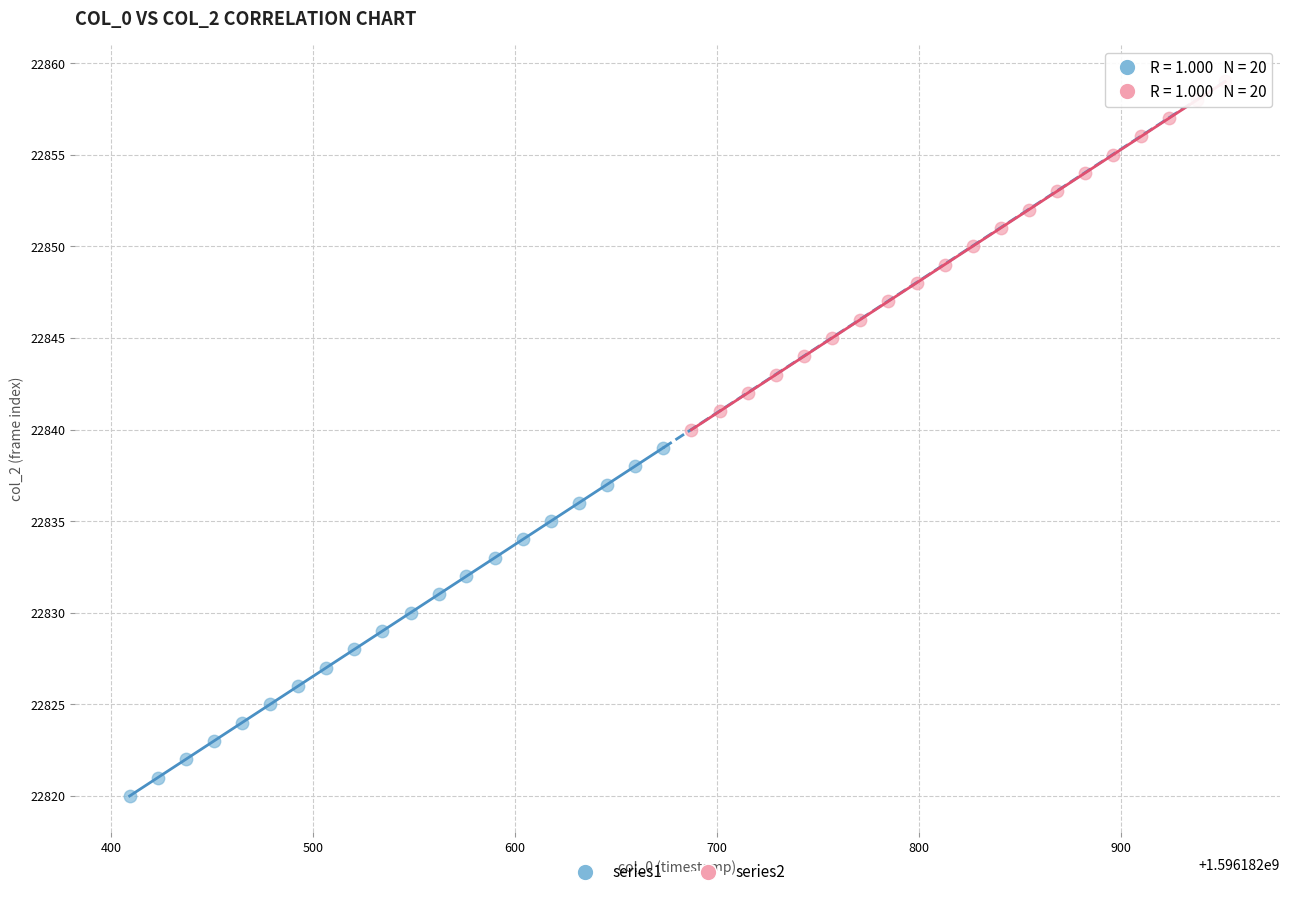

Which series contains the lowest Y value?

series1